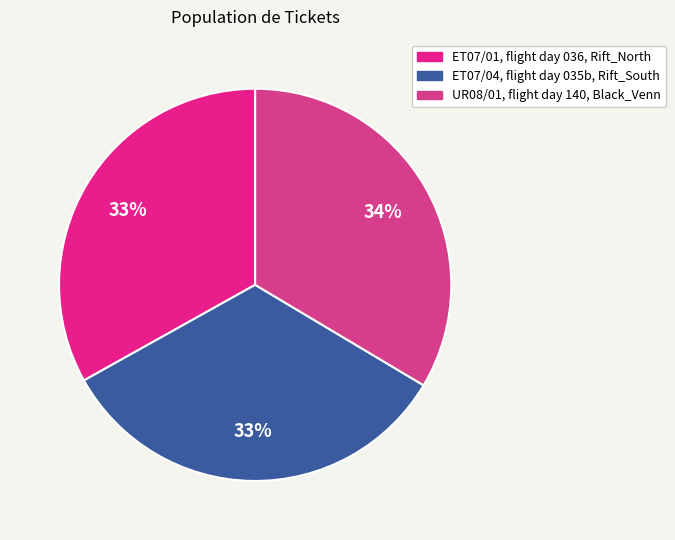

Is it true that ET07/01, flight day 036, Rift_North is 33% of the pie?

True